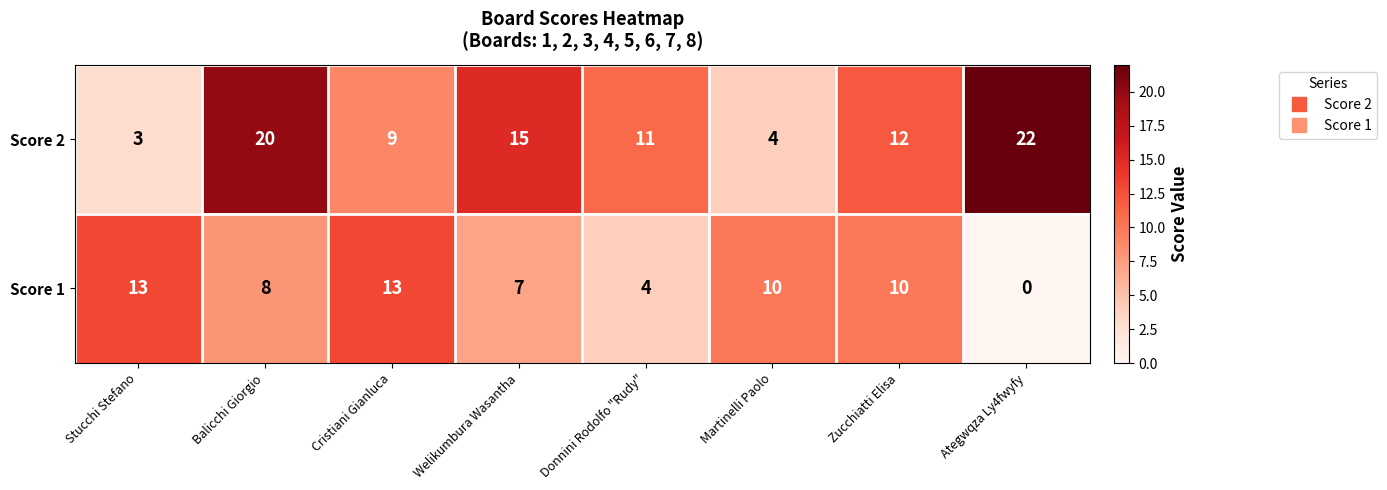

Reading left to right, extract all data points from this chart.

Score 2: Stucchi Stefano=3	Balicchi Giorgio=20	Cristiani Gianluca=9	Welikumbura Wasantha=15	Donnini Rodolfo "Rudy"=11	Martinelli Paolo=4	Zucchiatti Elisa=12	Ategwqza Ly4fwyfy=22
Score 1: Stucchi Stefano=13	Balicchi Giorgio=8	Cristiani Gianluca=13	Welikumbura Wasantha=7	Donnini Rodolfo "Rudy"=4	Martinelli Paolo=10	Zucchiatti Elisa=10	Ategwqza Ly4fwyfy=0